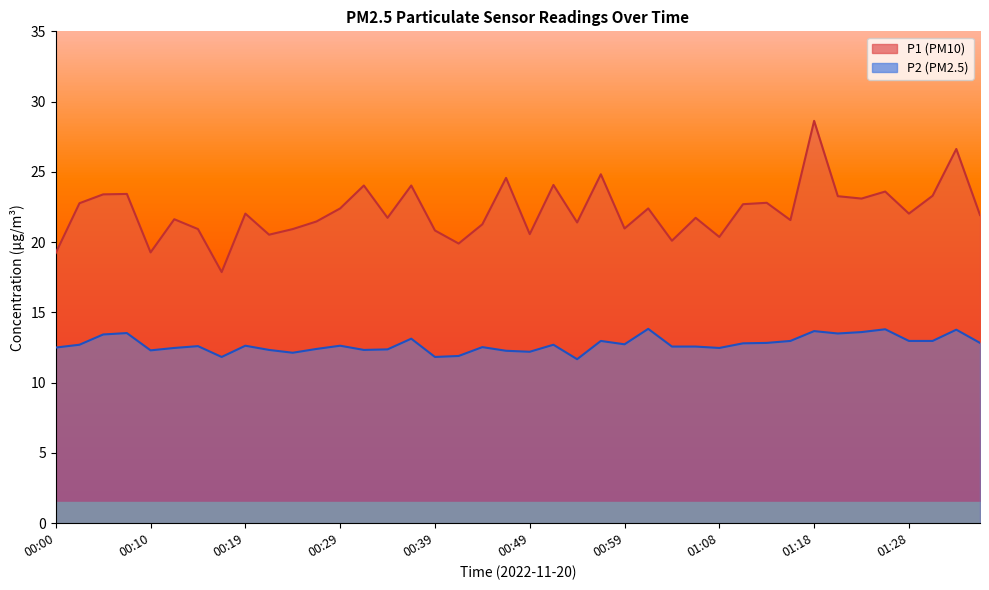

Which series changed the most between 00:00 and 00:51?

P1